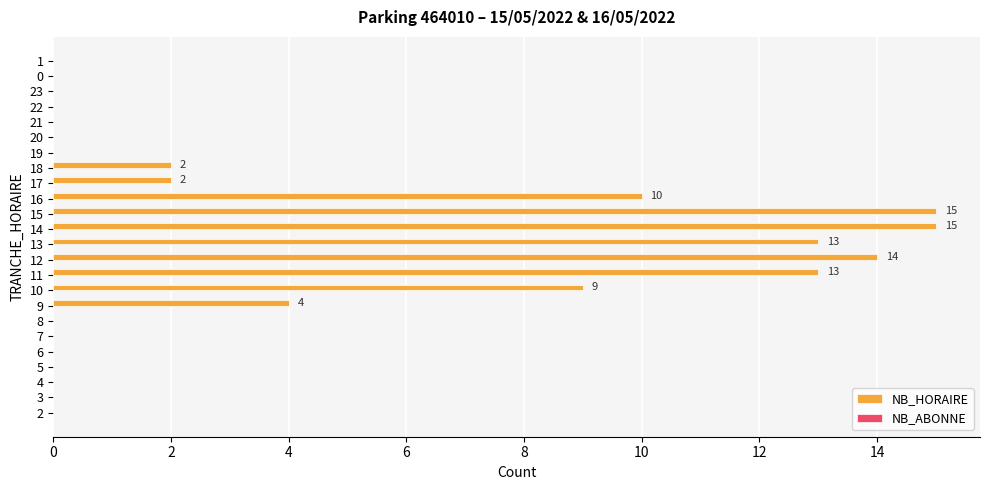

Reading bottom to top, list all the values displayed in this chart.

2=0	3=0	4=0	5=0	6=0	7=0	8=0	9=4	10=9	11=13	12=14	13=13	14=15	15=15	16=10	17=2	18=2	19=0	20=0	21=0	22=0	23=0	0=0	1=0